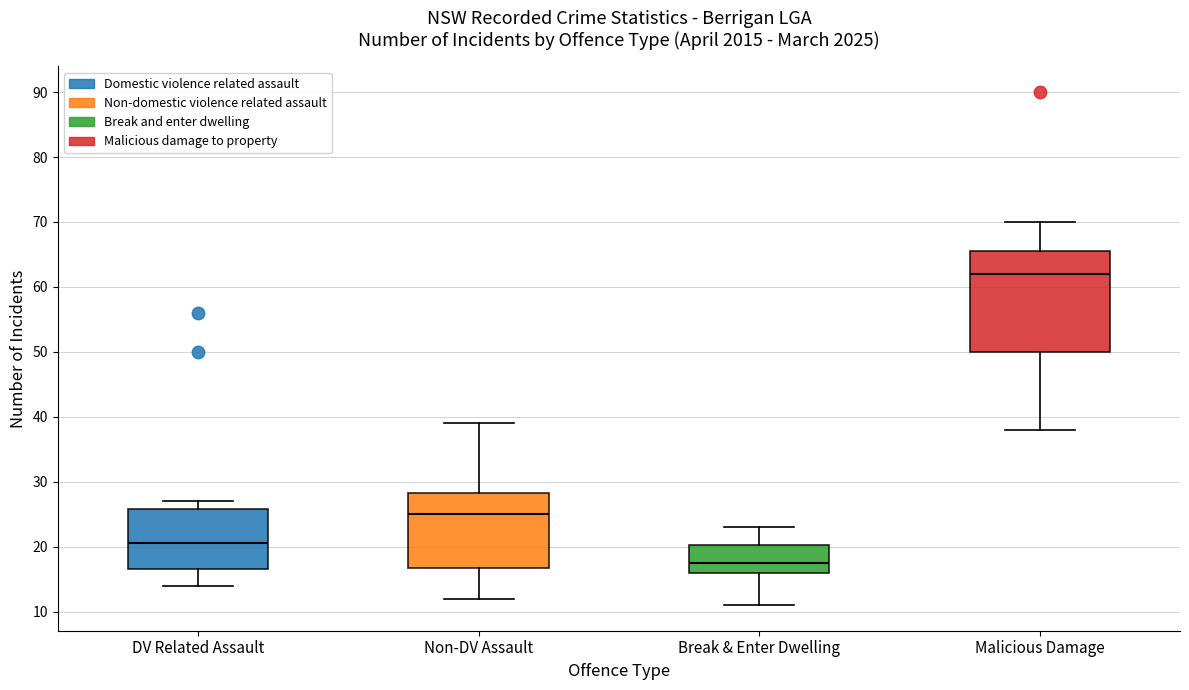

Reading left to right, transcribe this box plot: for each box, give where its median line is, the range the box spans, and where its two whiskers end, as read against the y-axis. The values are not printed on the chart, so give them approximately, as read against the axis.

DV Related Assault: median 21, box 17 to 26, whiskers 14 to 27
Non-DV Assault: median 25, box 17 to 28, whiskers 12 to 39
Break & Enter Dwelling: median 18, box 16 to 20, whiskers 11 to 23
Malicious Damage: median 62, box 50 to 66, whiskers 38 to 70